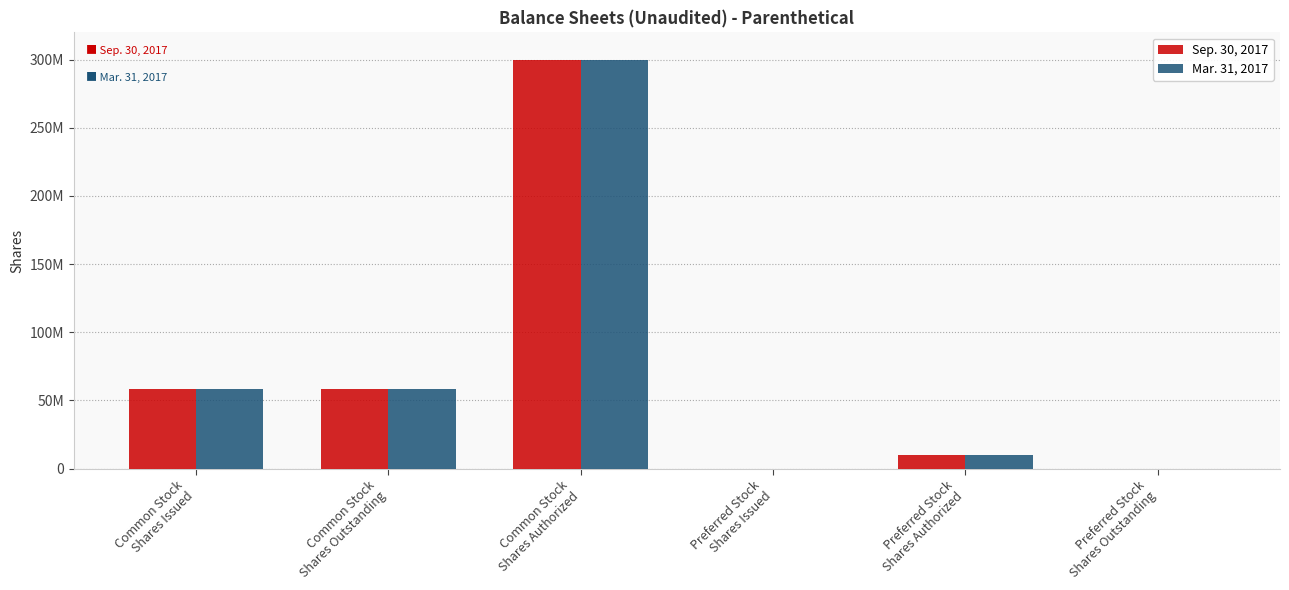

Is it true that Sep. 30, 2017 equals 58566787 at Common Stock
Shares Outstanding?

True